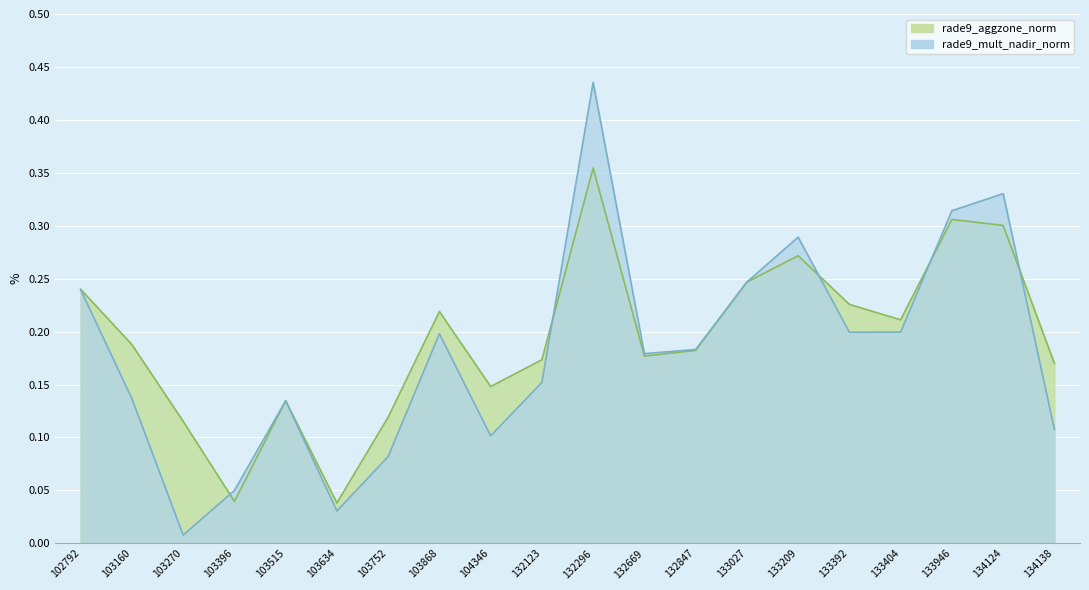

At which category does rade9_aggzone_norm reach its first local peak?

103515